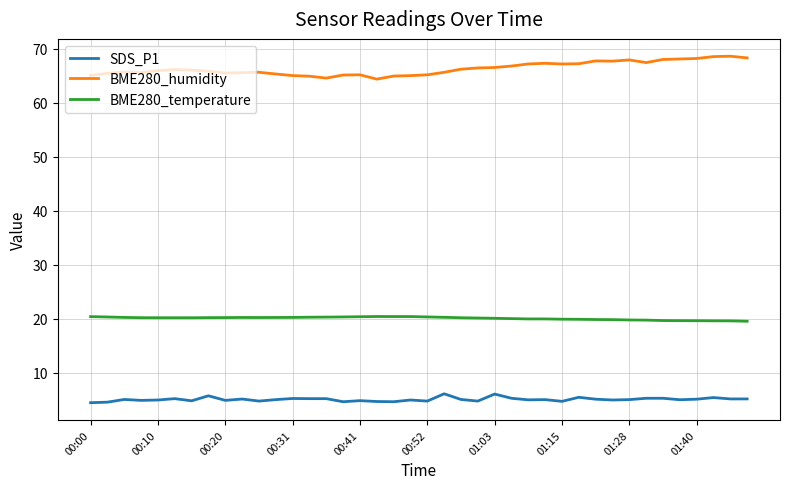

Which series has the largest total across all categories?

BME280_humidity